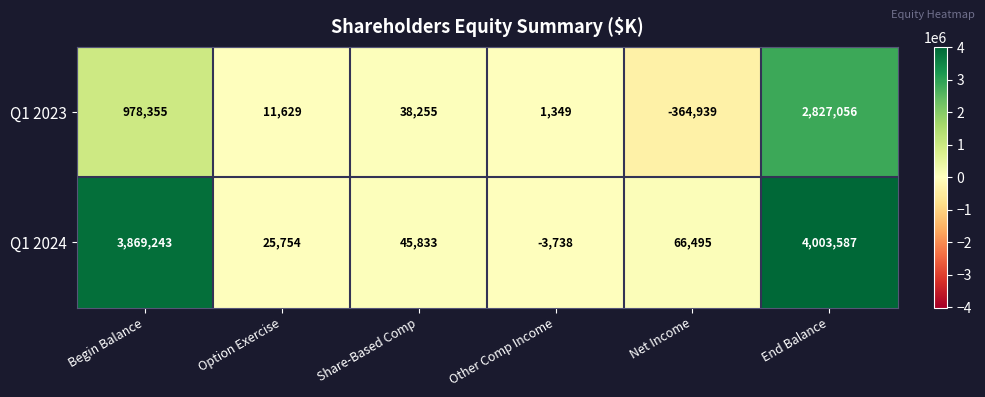

What is the sum of all Q1 2023 values?

3491705